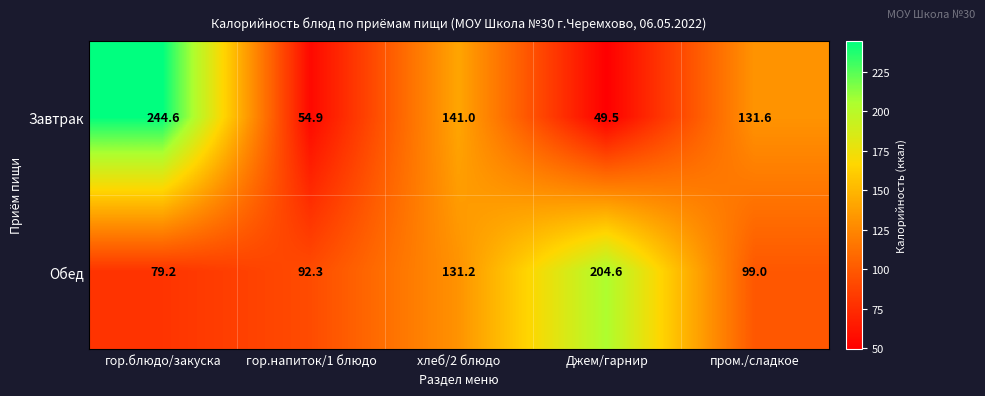

At пром./сладкое, list the series in order from largest to smallest.

Завтрак, Обед